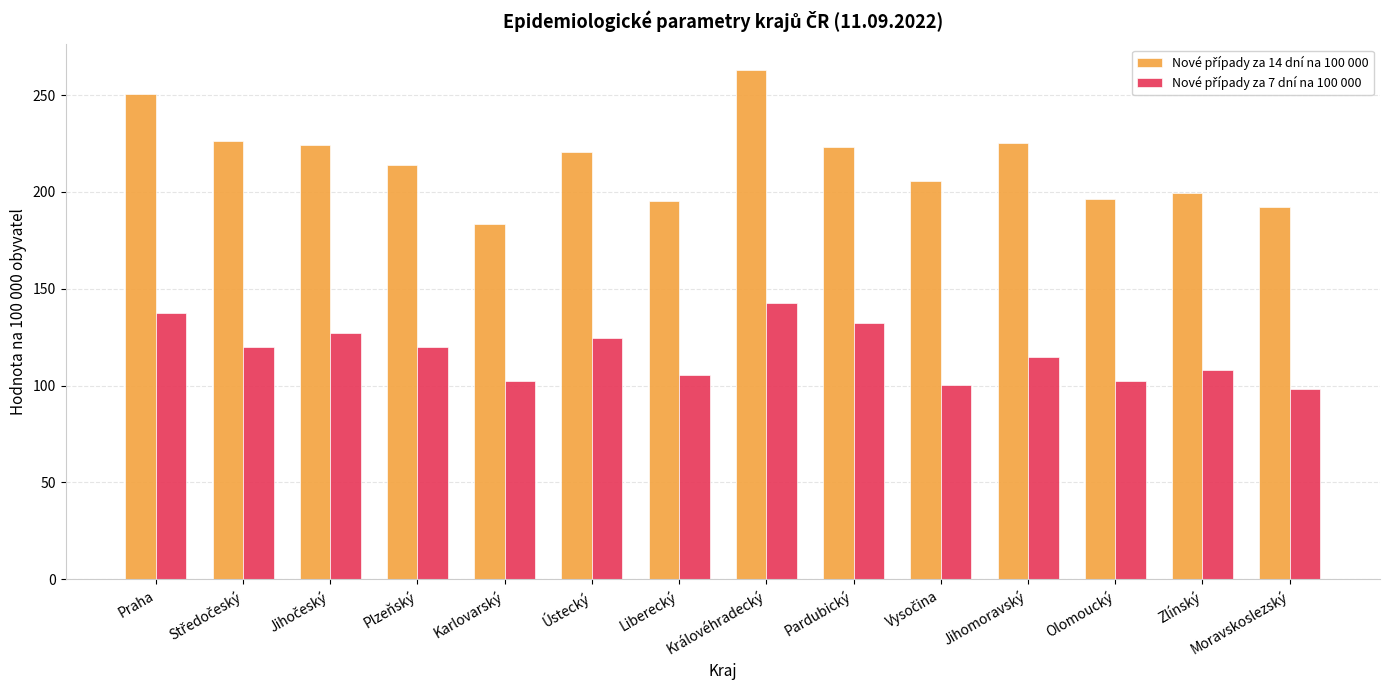

At which category is the sum across all series the highest?

Královéhradecký